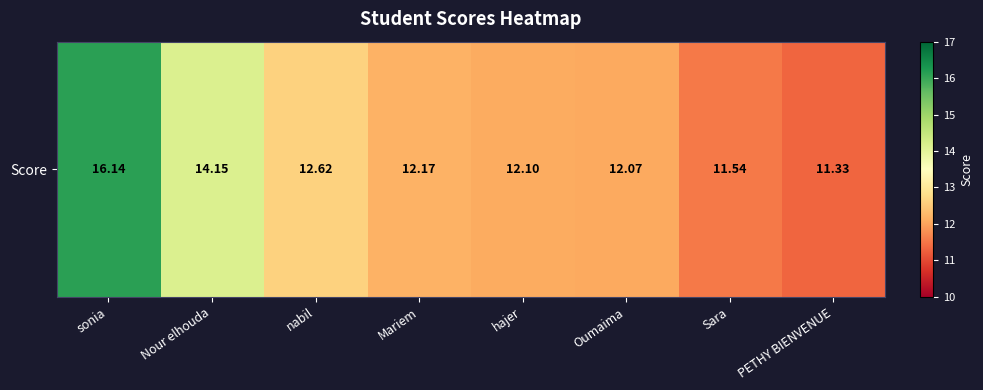

What is the difference between the values at PETHY BIENVENUE and sonia?

4.8